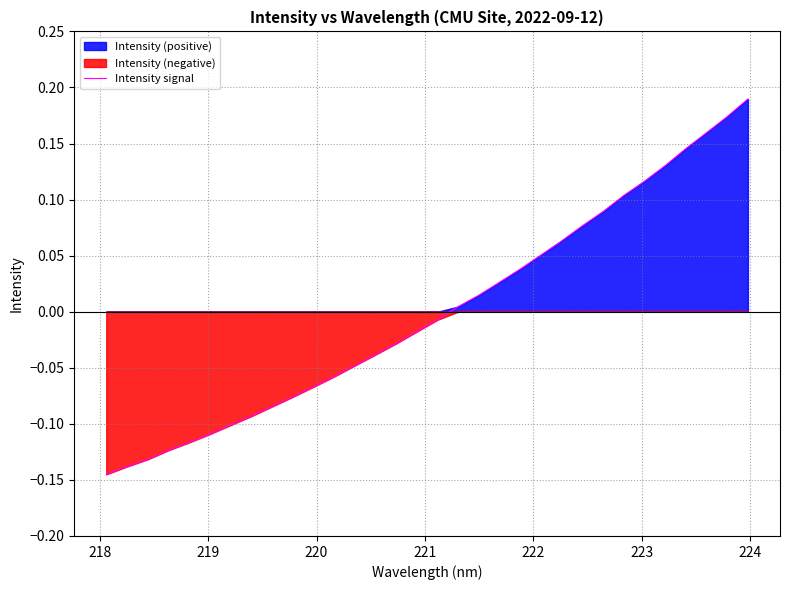

What is the smallest value displayed?

-0.1